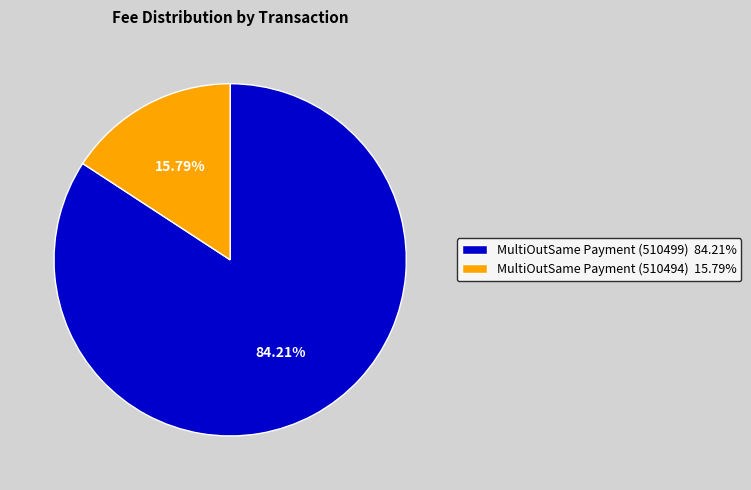

To the nearest percent, what is the combined percentage of MultiOutSame Payment (510499) and MultiOutSame Payment (510494)?

100%